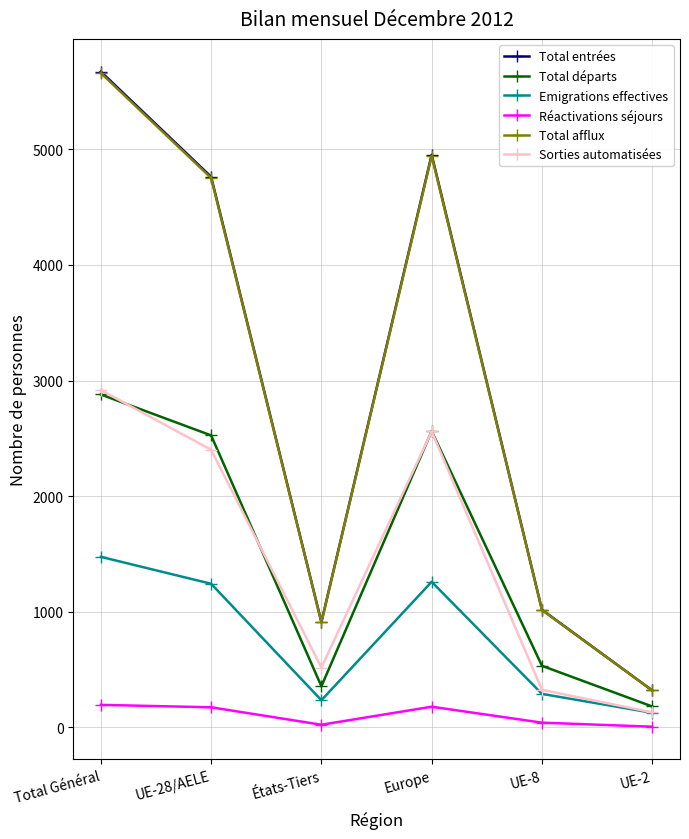

True or false: Total afflux and Sorties automatisées cross at least once.

False